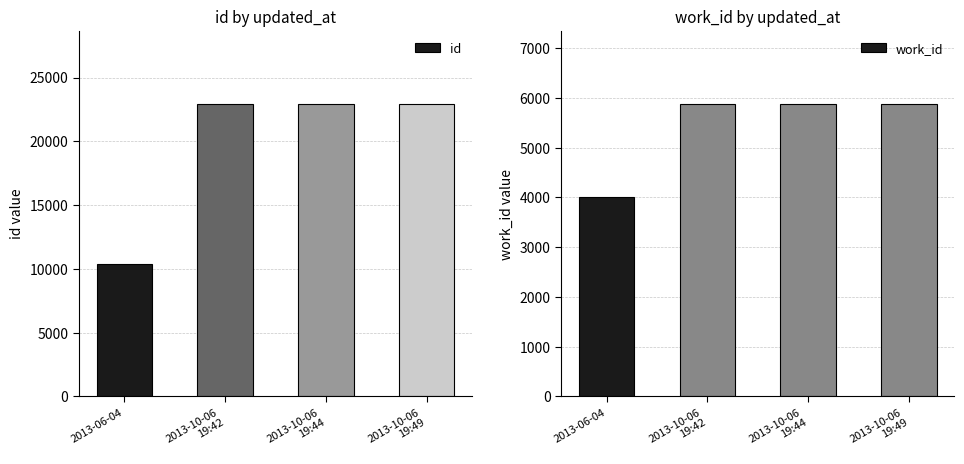

What is the average value of the id series?

19790